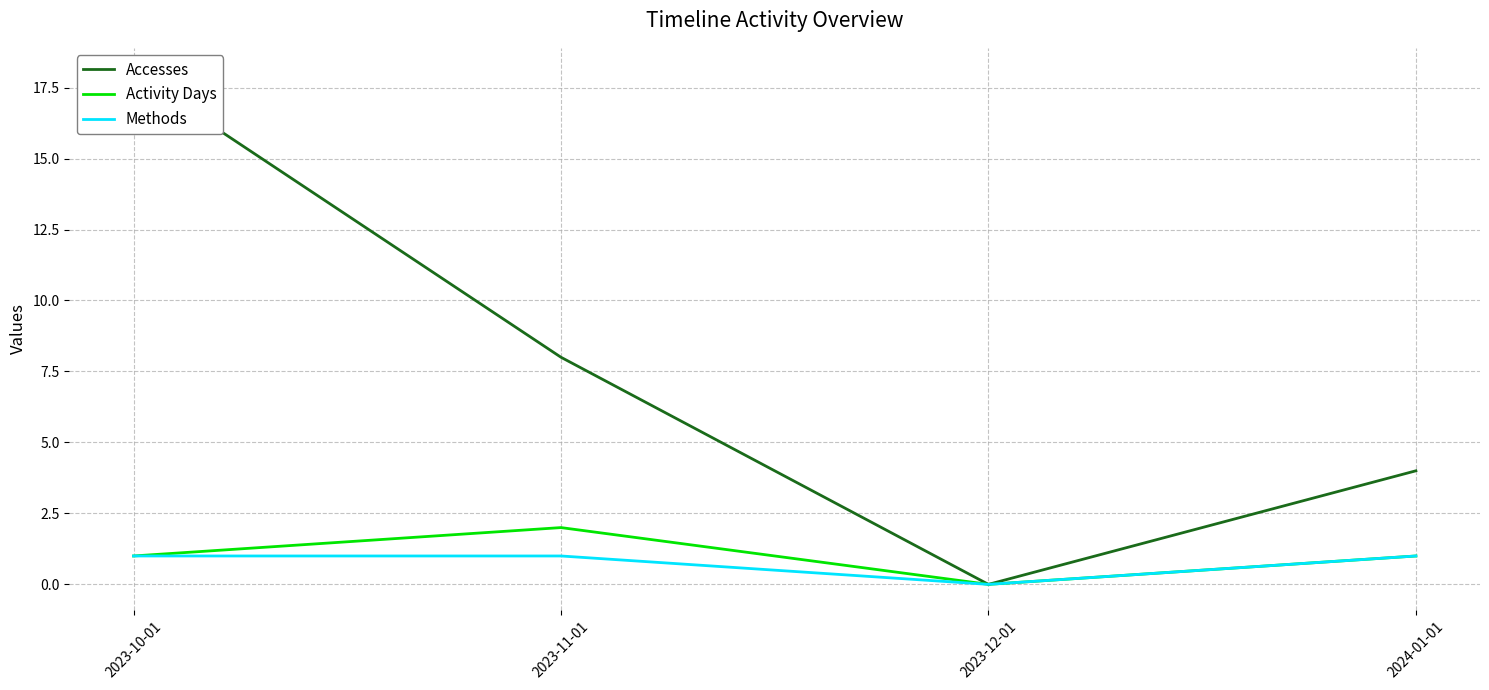

How many lines are shown in the chart?

3